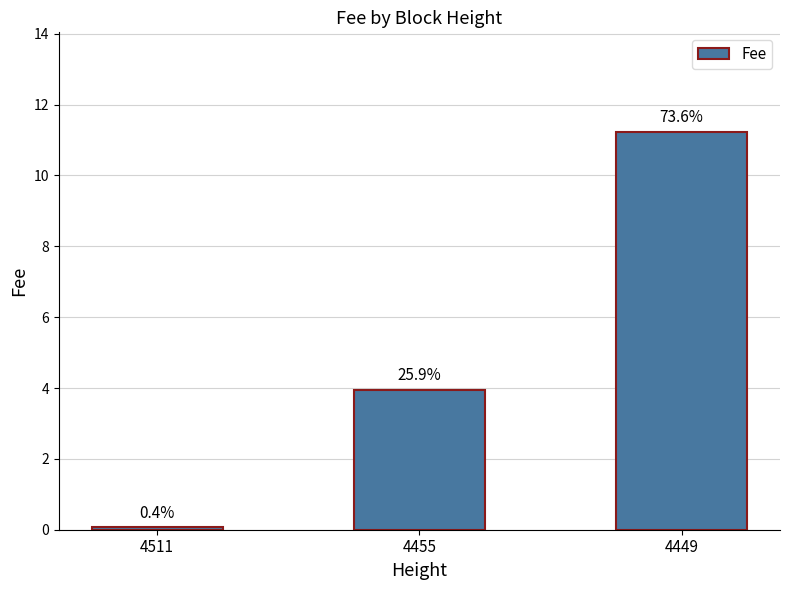

Does the chart contain stacked bars?

No